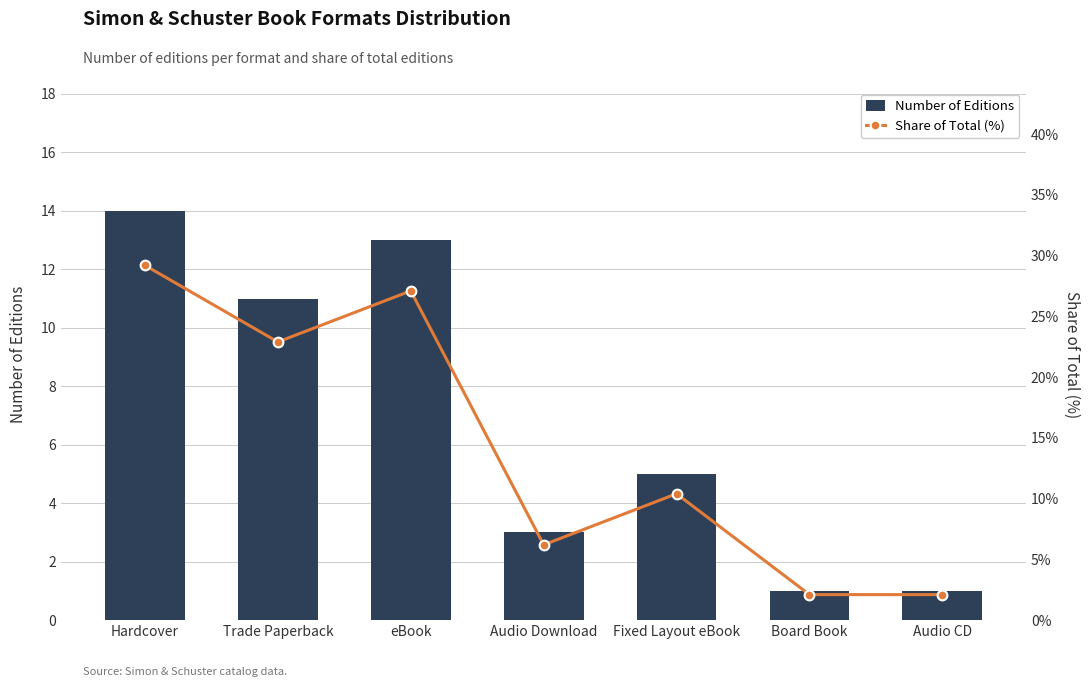

What is the label of the 5th bar from the left?

Fixed Layout eBook